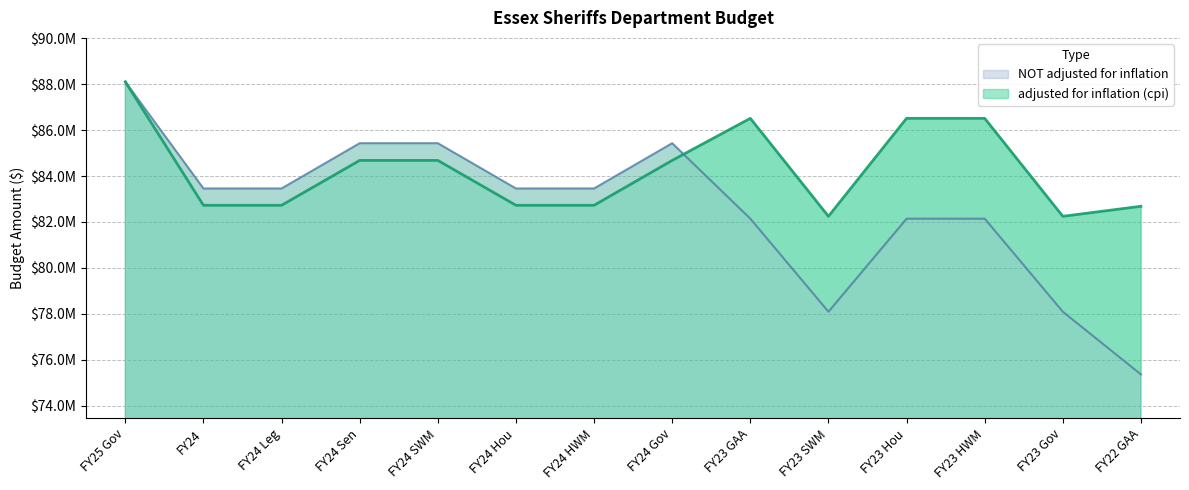

How many series are shown in this chart?

2